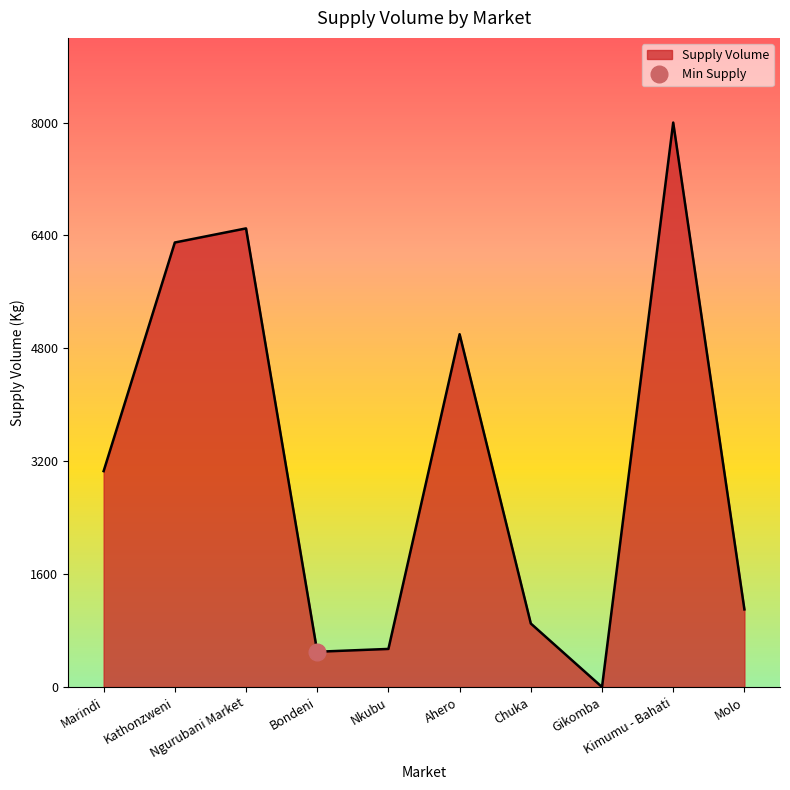

How many lines are shown in the chart?

1